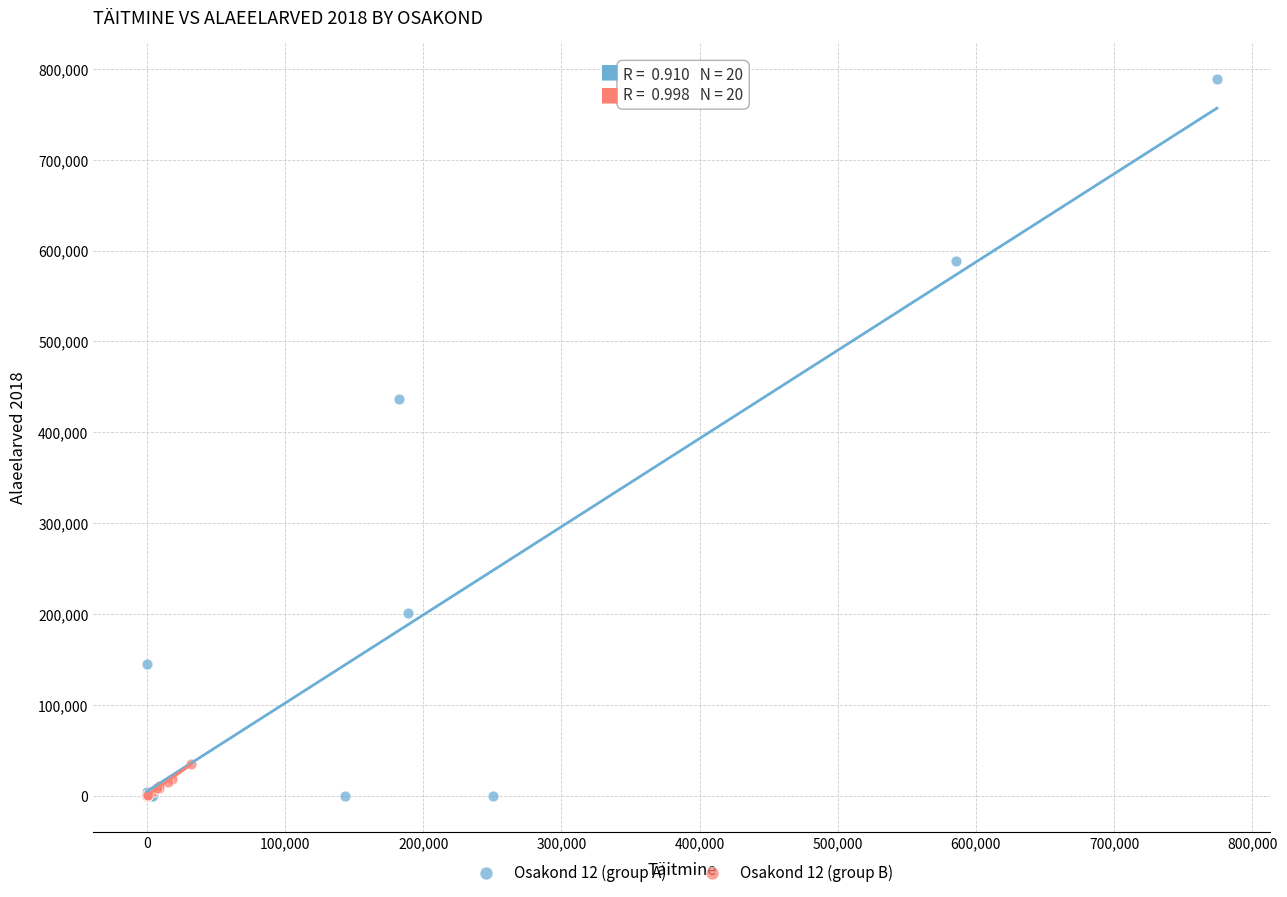

Which series has the largest Y range (max minus min)?

Osakond 12 (group A)